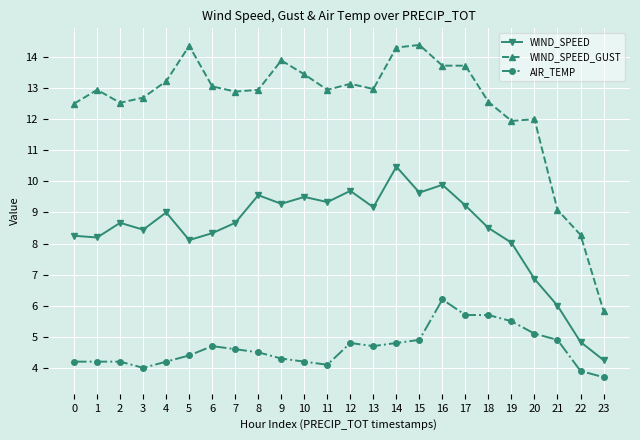

How many categories are shown in the chart?

24